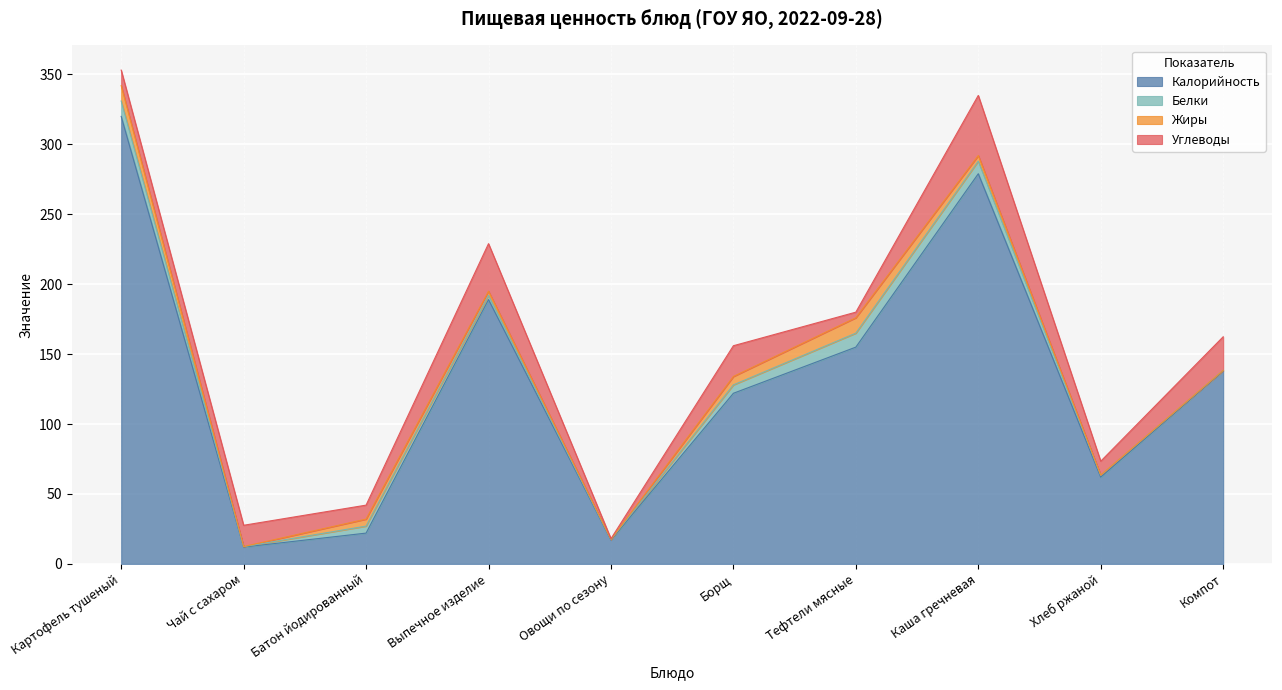

Reading left to right, transcribe all the data shown in this chart.

Калорийность: 320.0	12.0	22.0	189.0	17.0	122.0	155.0	279.0	62.0	138.0
Белки: 11.0	0.3	5.0	3.0	0.4	6.0	10.0	9.0	1.3	0.4
Жиры: 11.0	0.1	5.0	3.0	0.1	6.0	11.0	4.0	0.2	0.0
Углеводы: 11.1	15.2	10.0	34.0	0.5	22.0	4.0	43.0	9.9	24.0